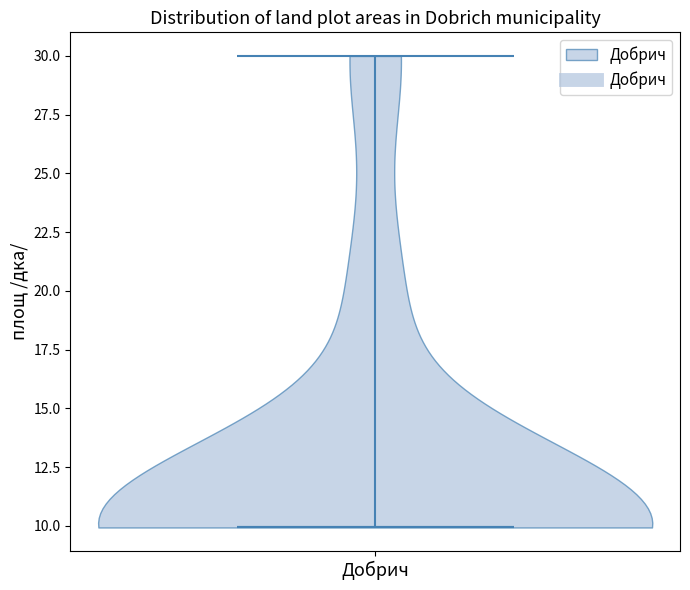

What is the highest point the violin for Добрич reaches on the y-axis? The values are not printed on the chart, so give them approximately, as read against the axis.

30